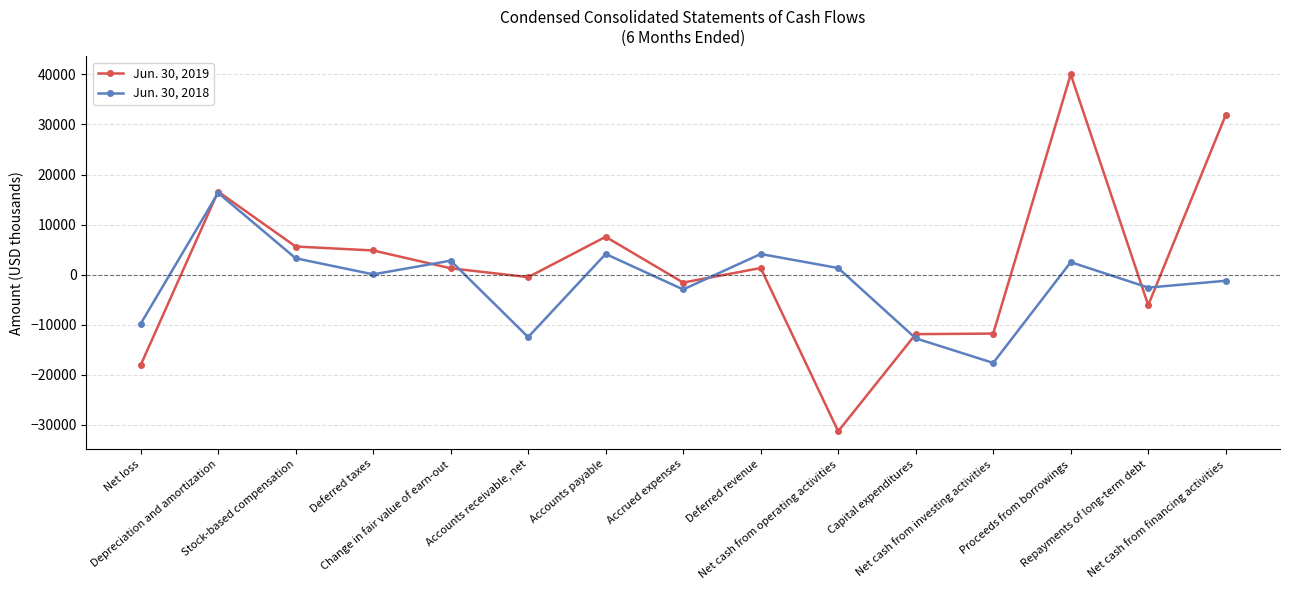

At how many categories does at least one series exceed 4468?

6